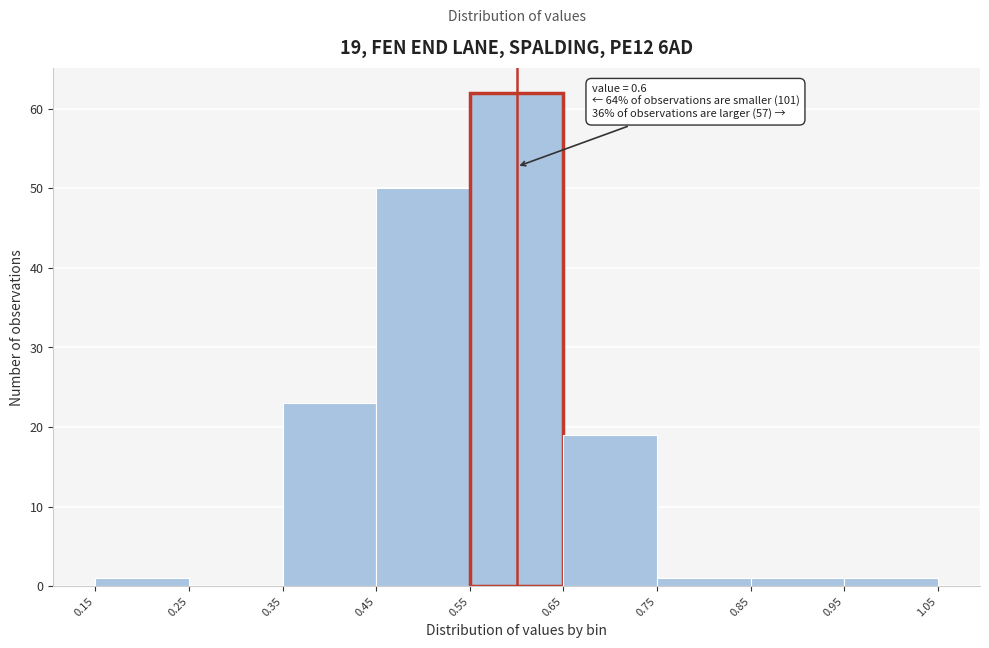

Over which range of the x-axis is the bar tallest?

0.55 to 0.65